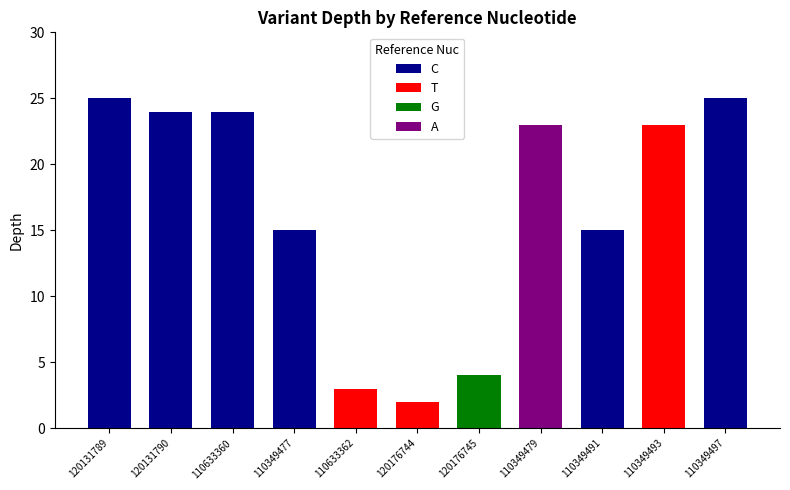

Between 120176745 and 110349479, which is larger?

110349479